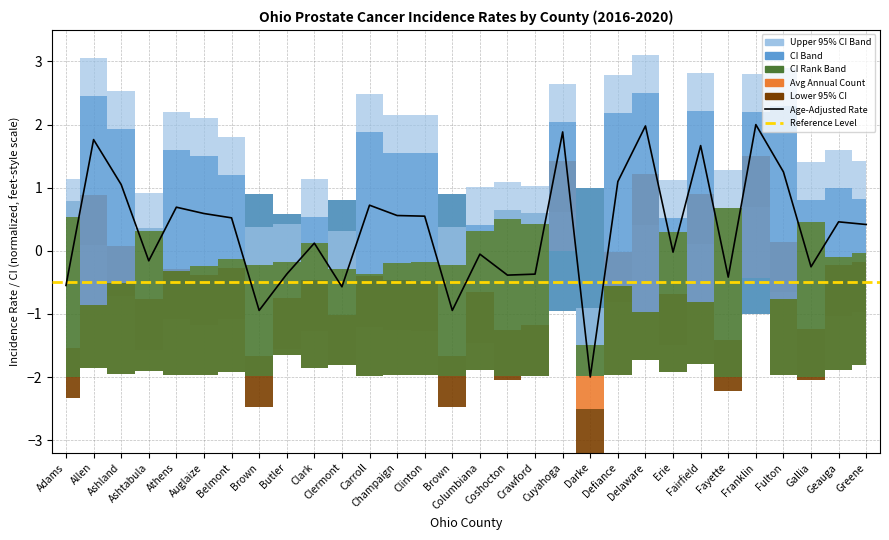

How many positive values are there?

17